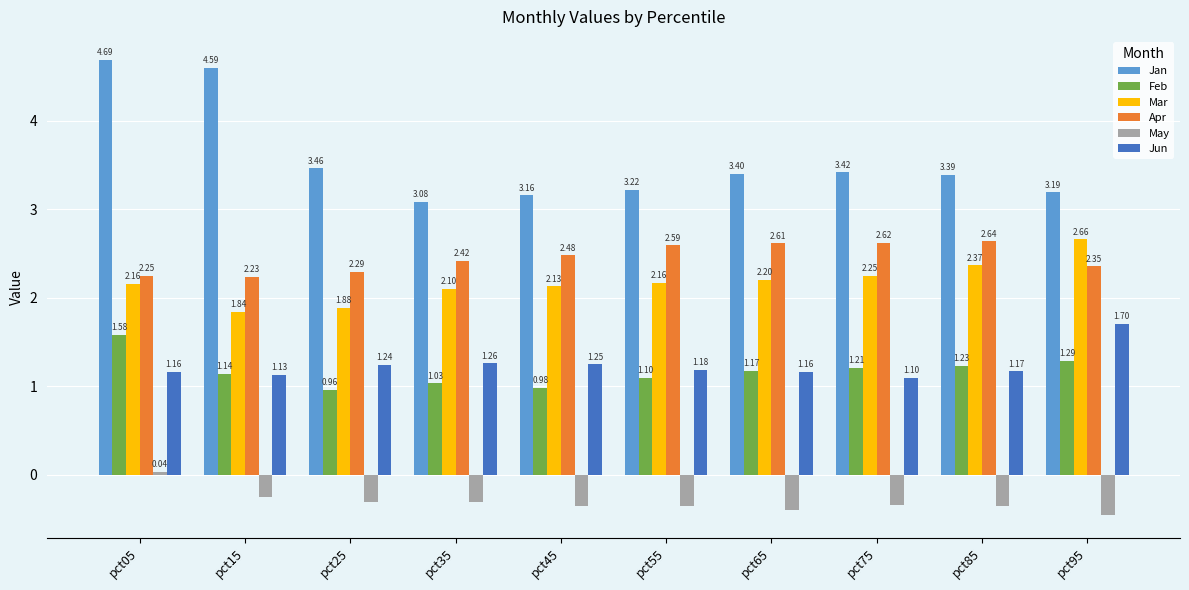

Rank the series at pct65 from highest to lowest value.

Jan, Apr, Mar, Feb, Jun, May